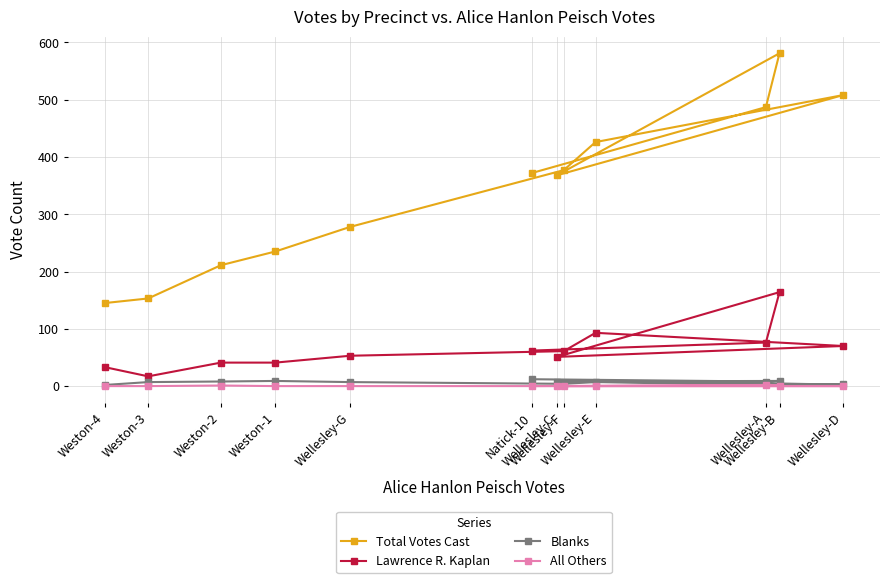

Reading left to right, what are all the values shown in this chart?

Total Votes Cast: Natick-10=372	Wellesley-A=487	Wellesley-B=581	Wellesley-C=368	Wellesley-D=508	Wellesley-E=426	Wellesley-F=377	Wellesley-G=278	Weston-1=235	Weston-2=211	Weston-3=153	Weston-4=145
Lawrence R. Kaplan: Natick-10=62	Wellesley-A=76	Wellesley-B=164	Wellesley-C=51	Wellesley-D=70	Wellesley-E=93	Wellesley-F=61	Wellesley-G=53	Weston-1=41	Weston-2=41	Weston-3=17	Weston-4=33
Blanks: Natick-10=12	Wellesley-A=8	Wellesley-B=9	Wellesley-C=8	Wellesley-D=3	Wellesley-E=7	Wellesley-F=4	Wellesley-G=7	Weston-1=9	Weston-2=8	Weston-3=7	Weston-4=2
All Others: Natick-10=0	Wellesley-A=2	Wellesley-B=1	Wellesley-C=0	Wellesley-D=0	Wellesley-E=0	Wellesley-F=0	Wellesley-G=0	Weston-1=0	Weston-2=1	Weston-3=0	Weston-4=0